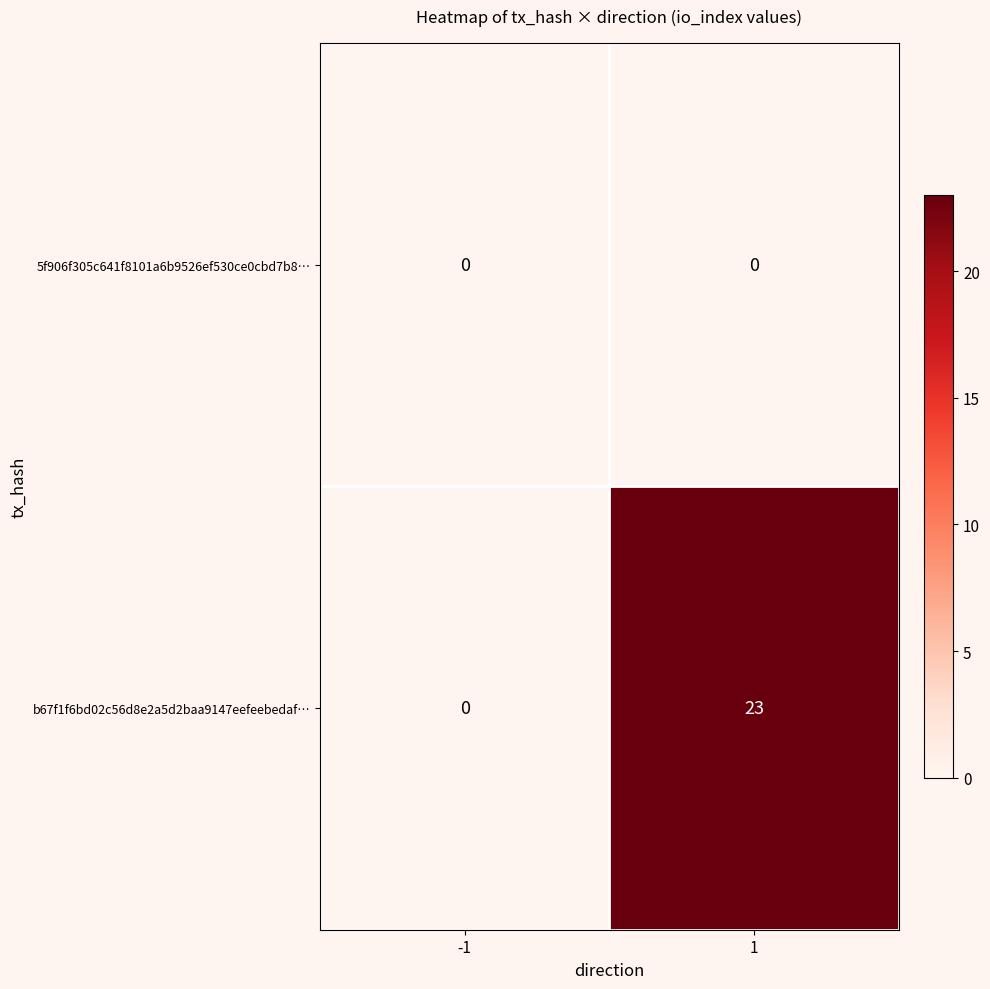

Between -1 and 1, which series saw the biggest shift?

b67f1f6bd02c56d8e2a5d2baa9147eefeebedaf…